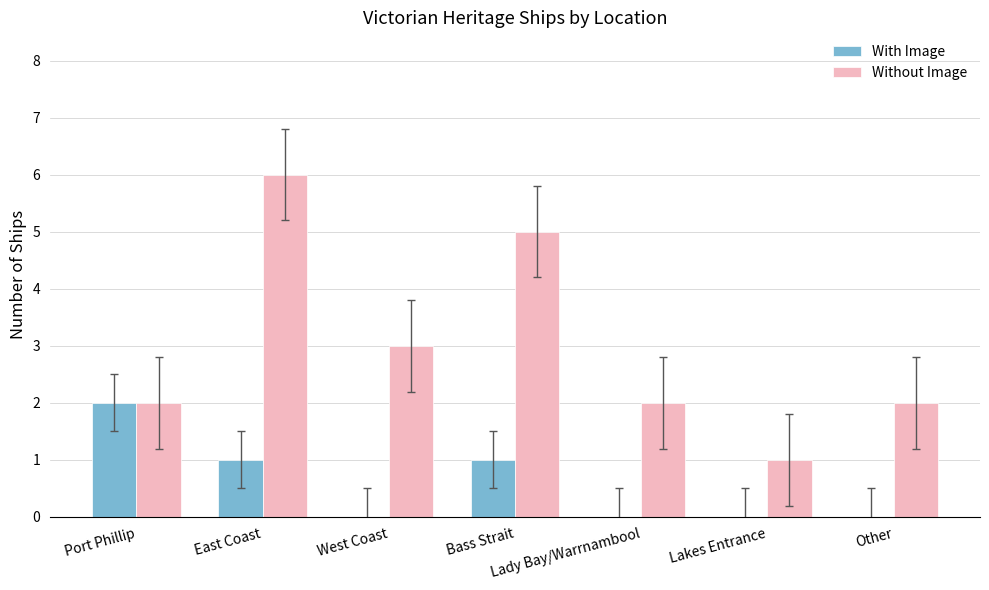

Does the chart contain stacked bars?

No